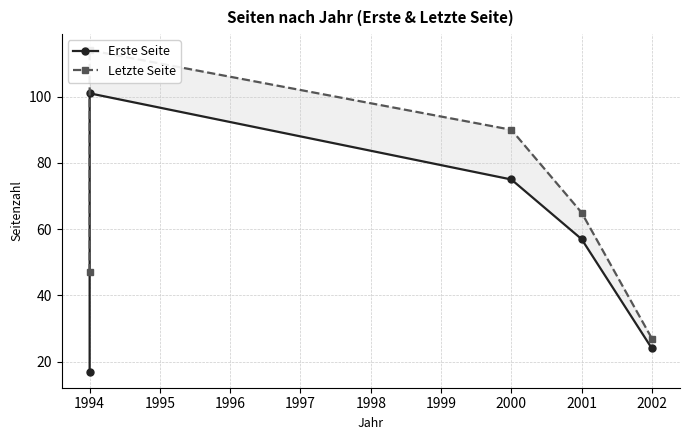

How many lines are shown in the chart?

2